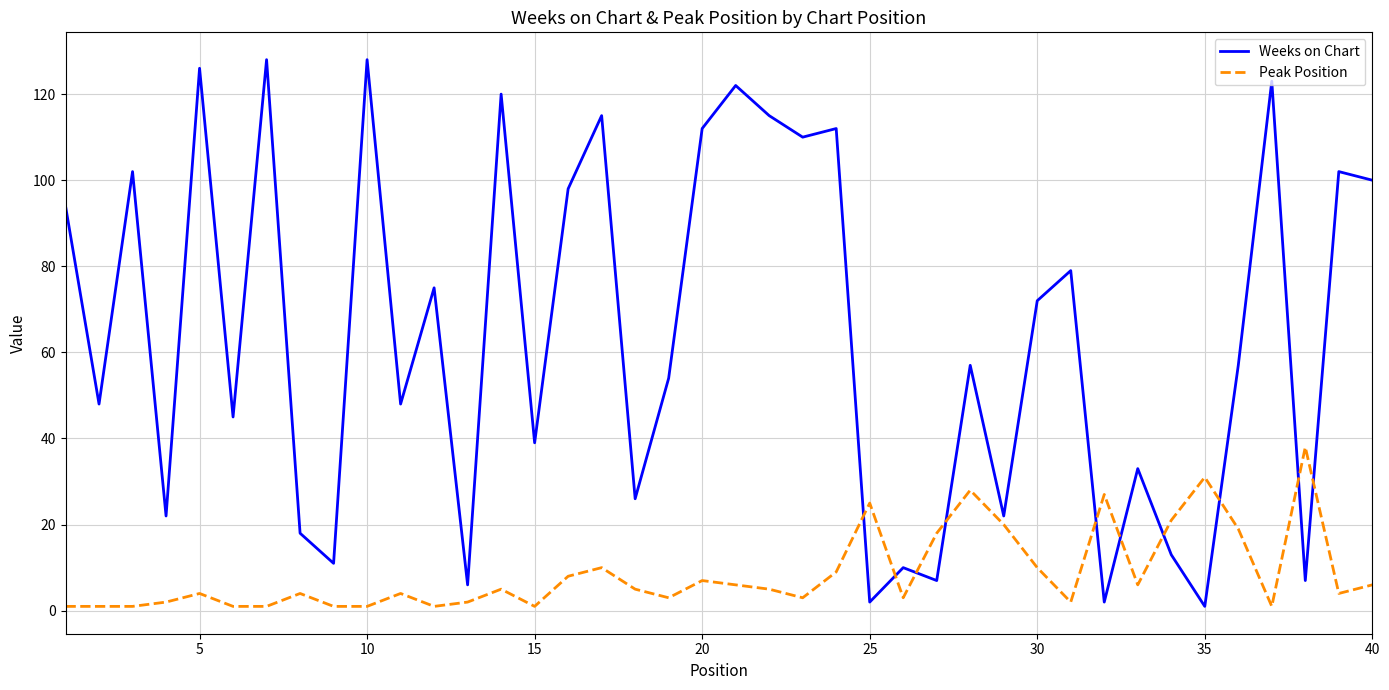

Does the chart display data point markers on the line(s)?

No